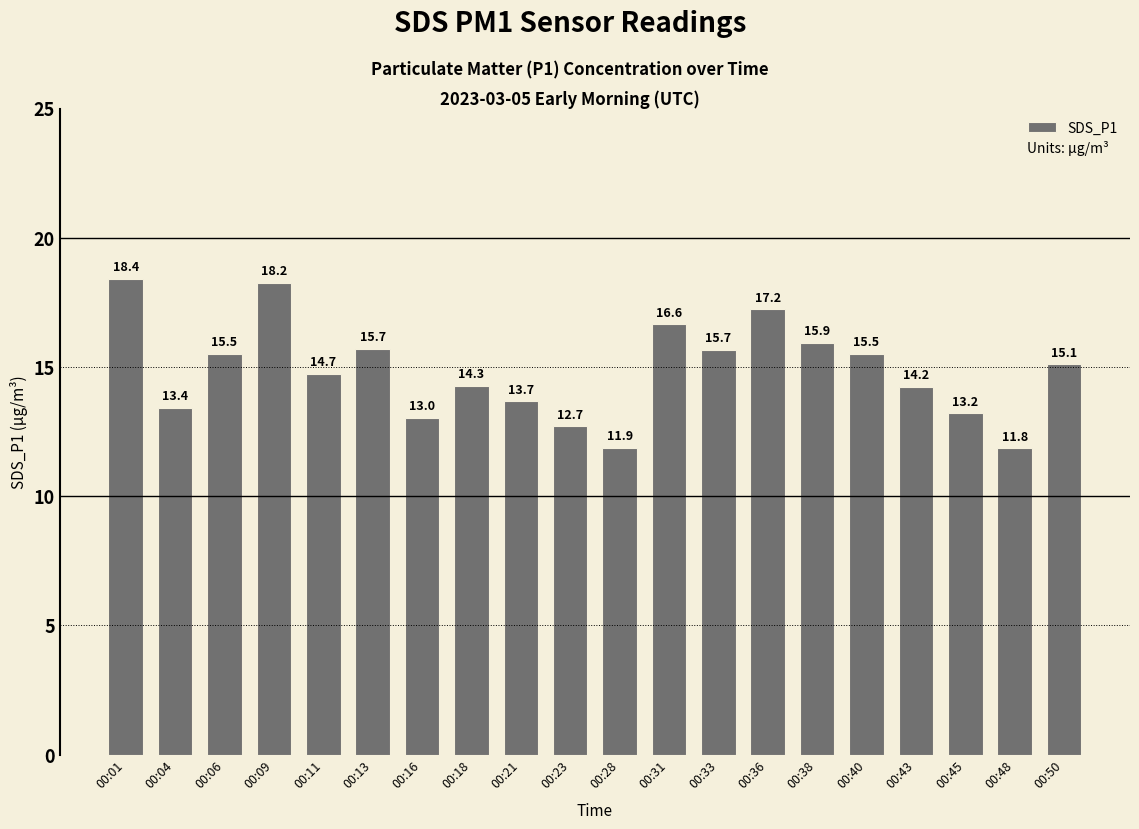

Approximately how many times larger is the value at 00:48 compared to 00:45?

0.9